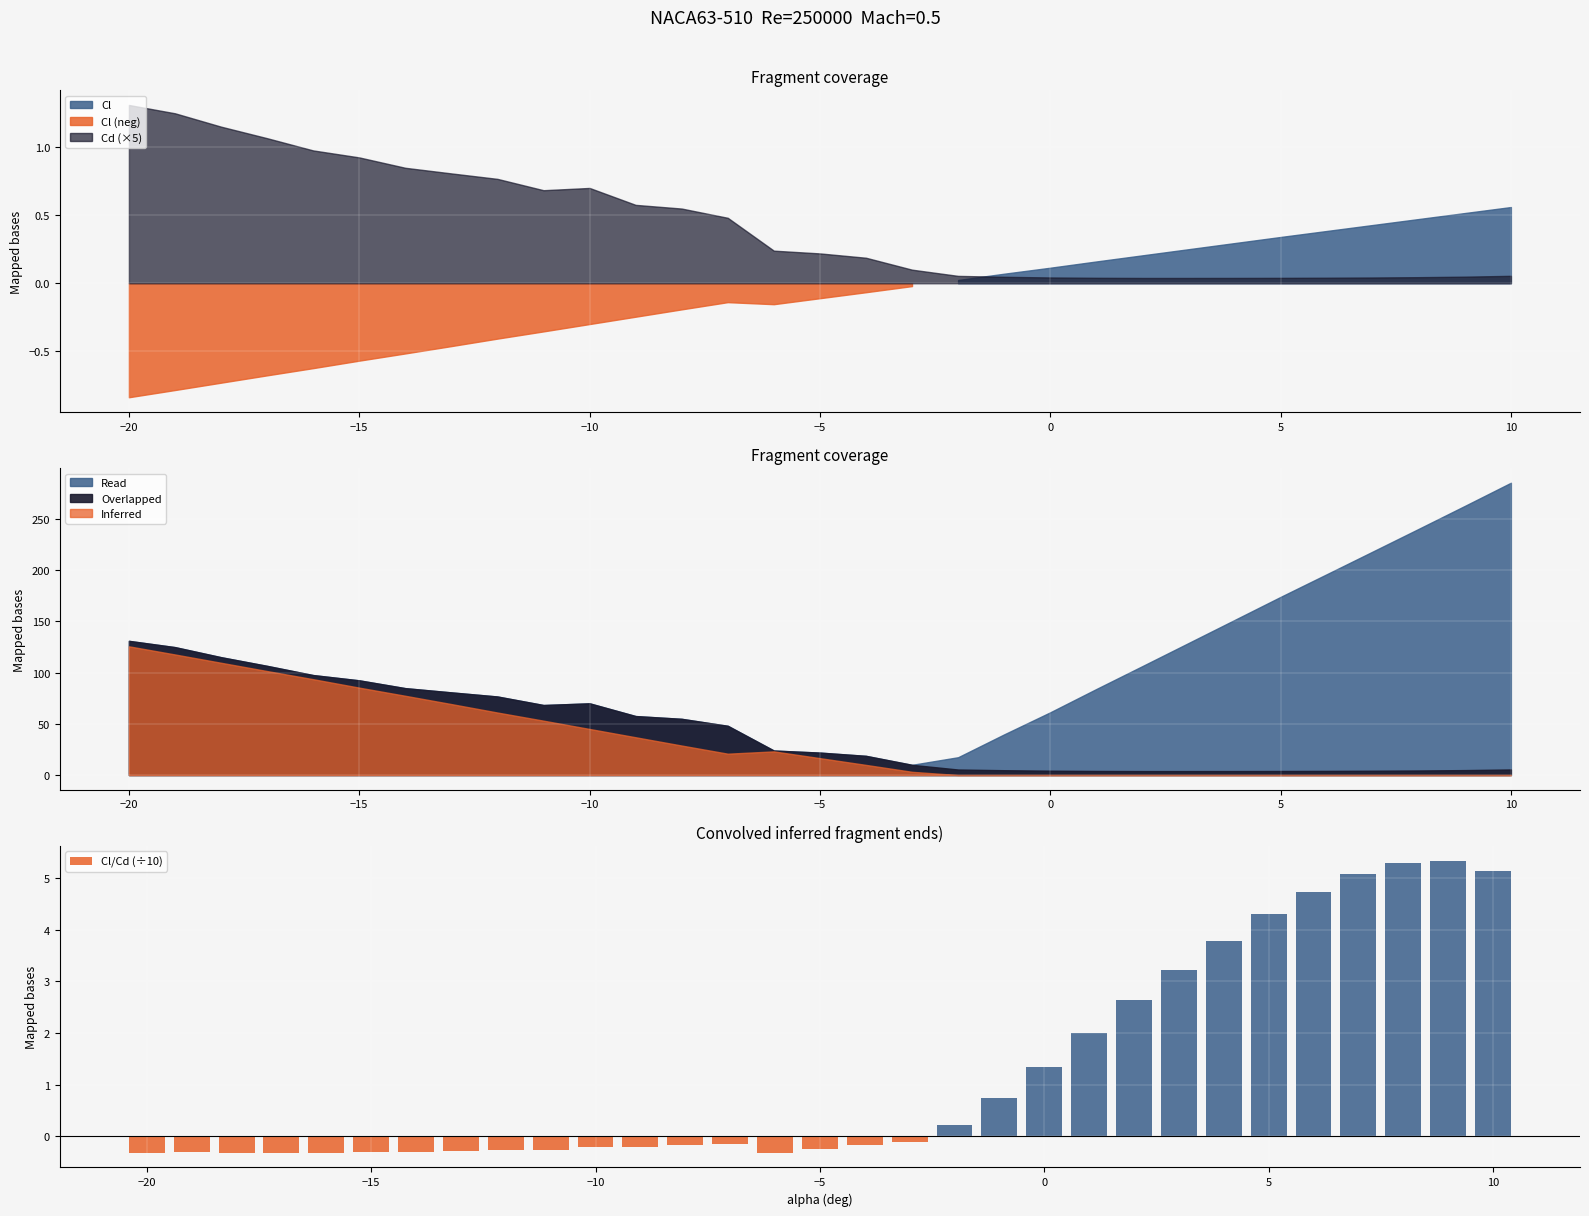

What is the minimum value for Cl/Cd (÷10)?

-0.3